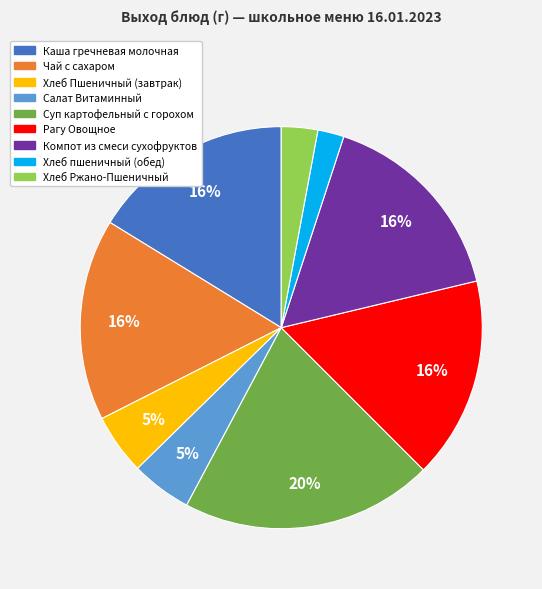

What percentage is the Рагу Овощное slice, to the nearest percent?

16%